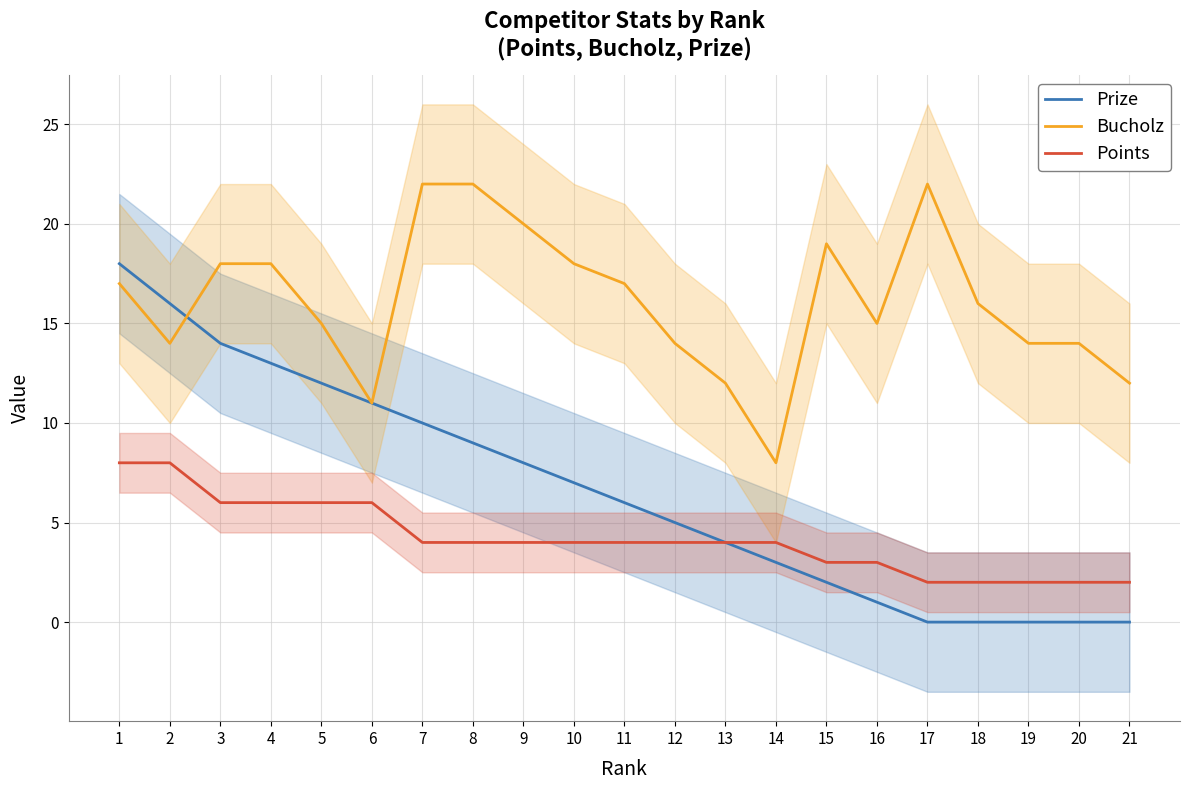

The Prize series shows 8 at 9. True or false?

True